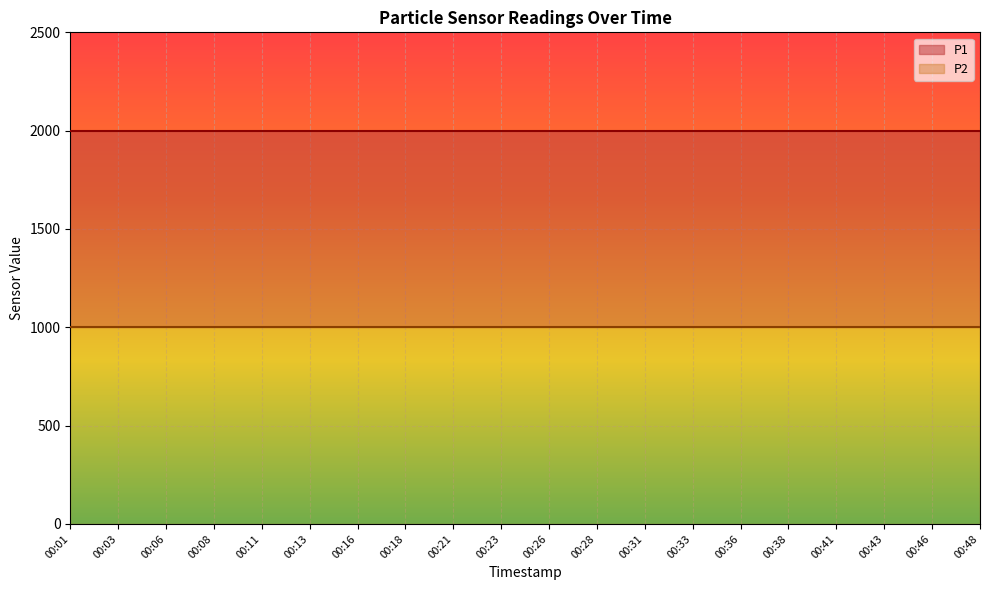

True or false: P2 and P1 intersect in this chart.

False